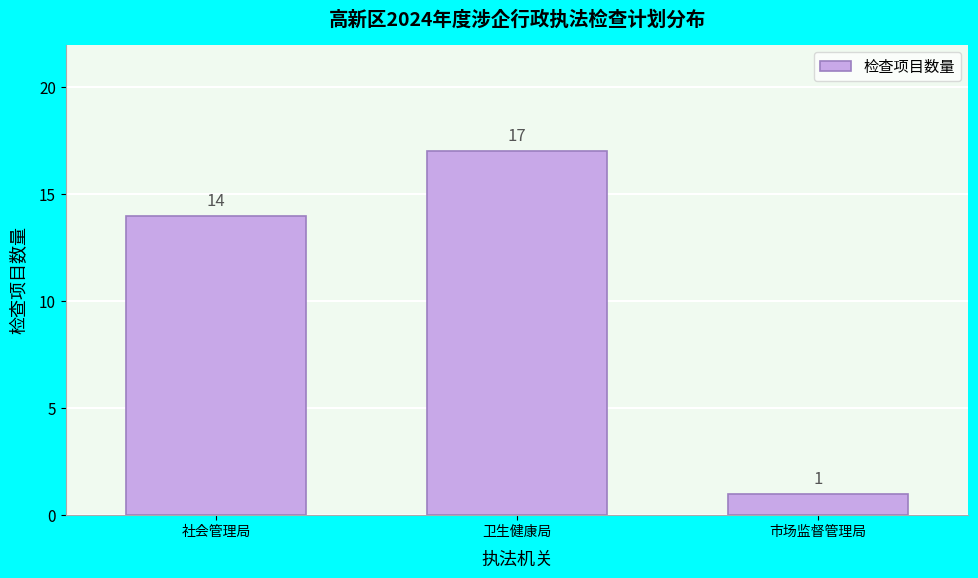

Reading left to right, transcribe all the data shown in this chart.

14	17	1